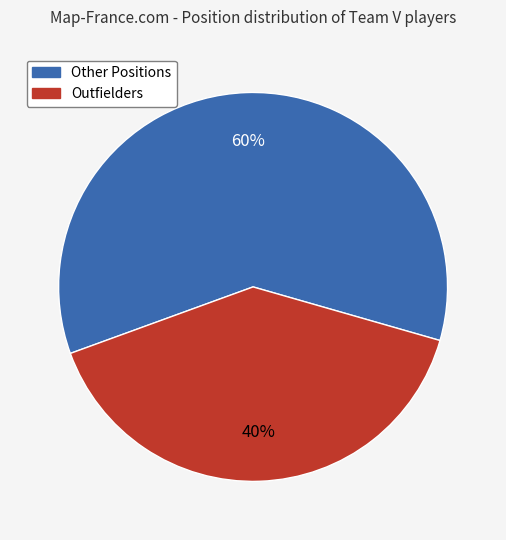

How many segments does this pie chart have?

2